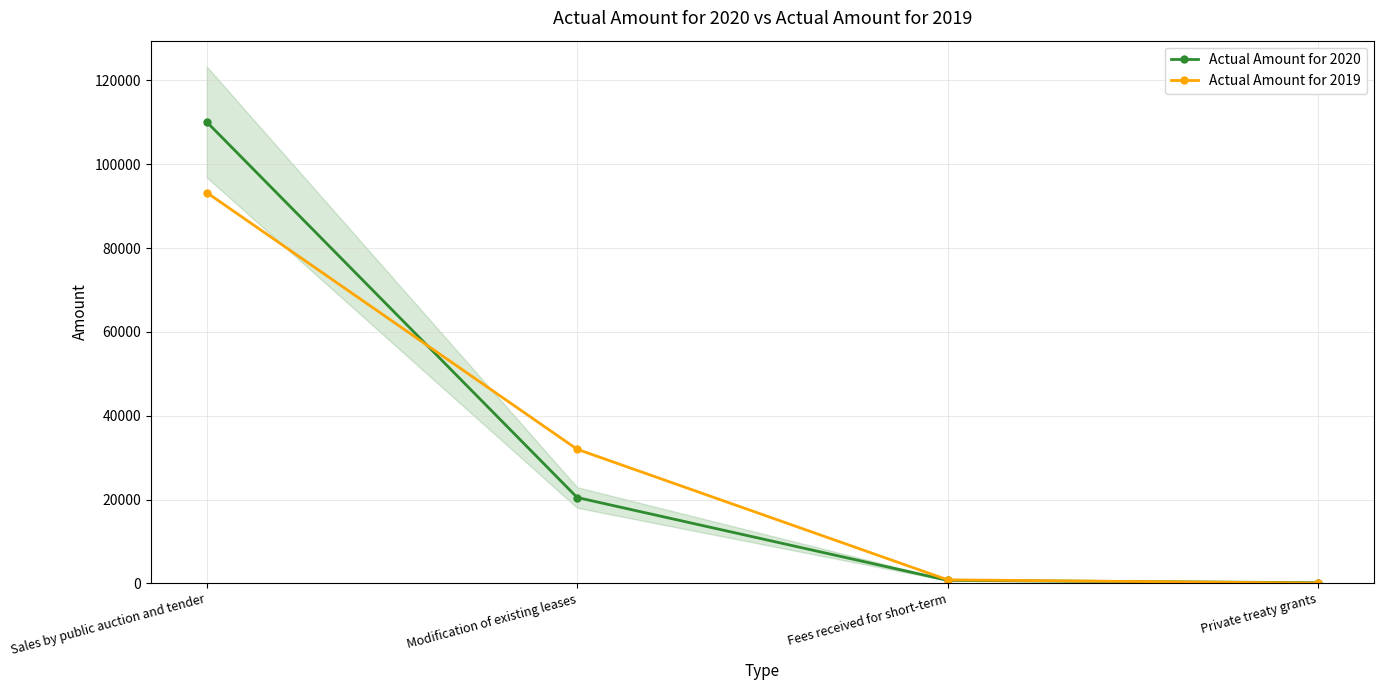

The Actual Amount for 2020 series shows 62628 at Sales by public auction and tender. True or false?

False